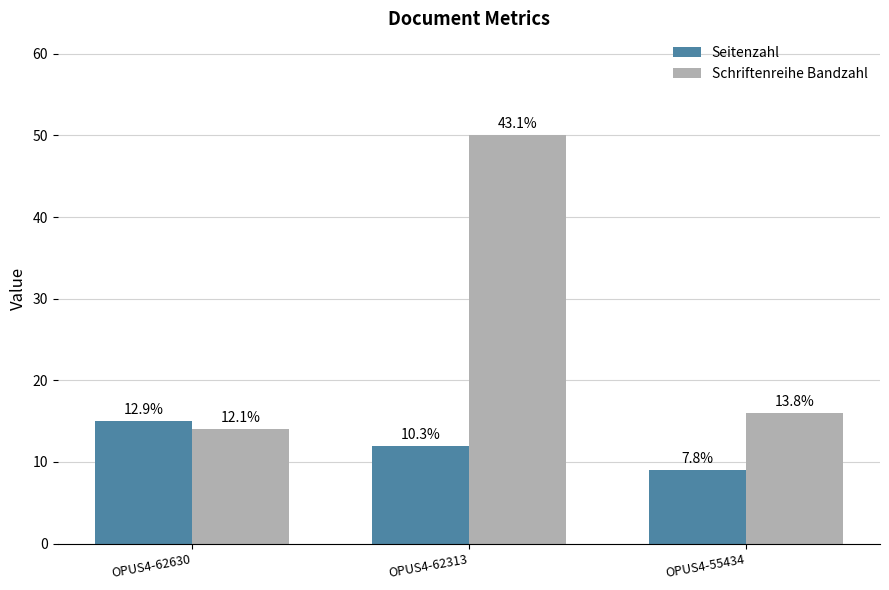

Reading left to right, what are all the values shown in this chart?

Seitenzahl: OPUS4-62630=15	OPUS4-62313=12	OPUS4-55434=9
Schriftenreihe Bandzahl: OPUS4-62630=14	OPUS4-62313=50	OPUS4-55434=16